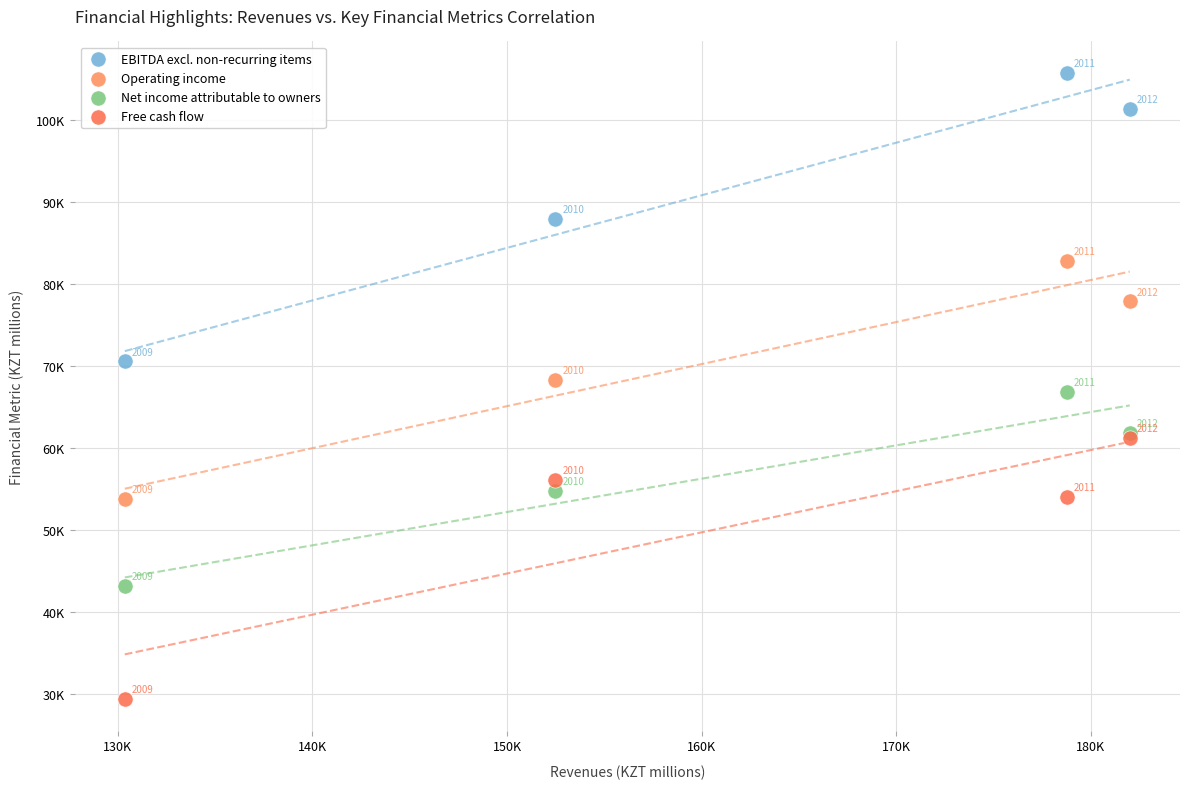

What are all the series names shown in the legend?

EBITDA excl. non-recurring items, Operating income, Net income attributable to owners, Free cash flow